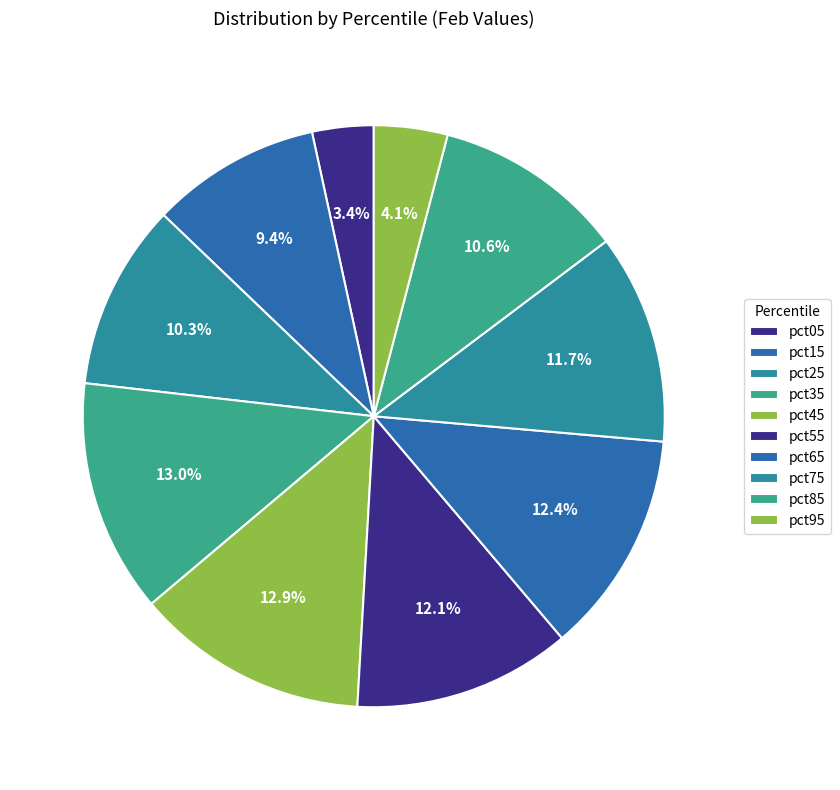

Does any single category account for the majority?

No